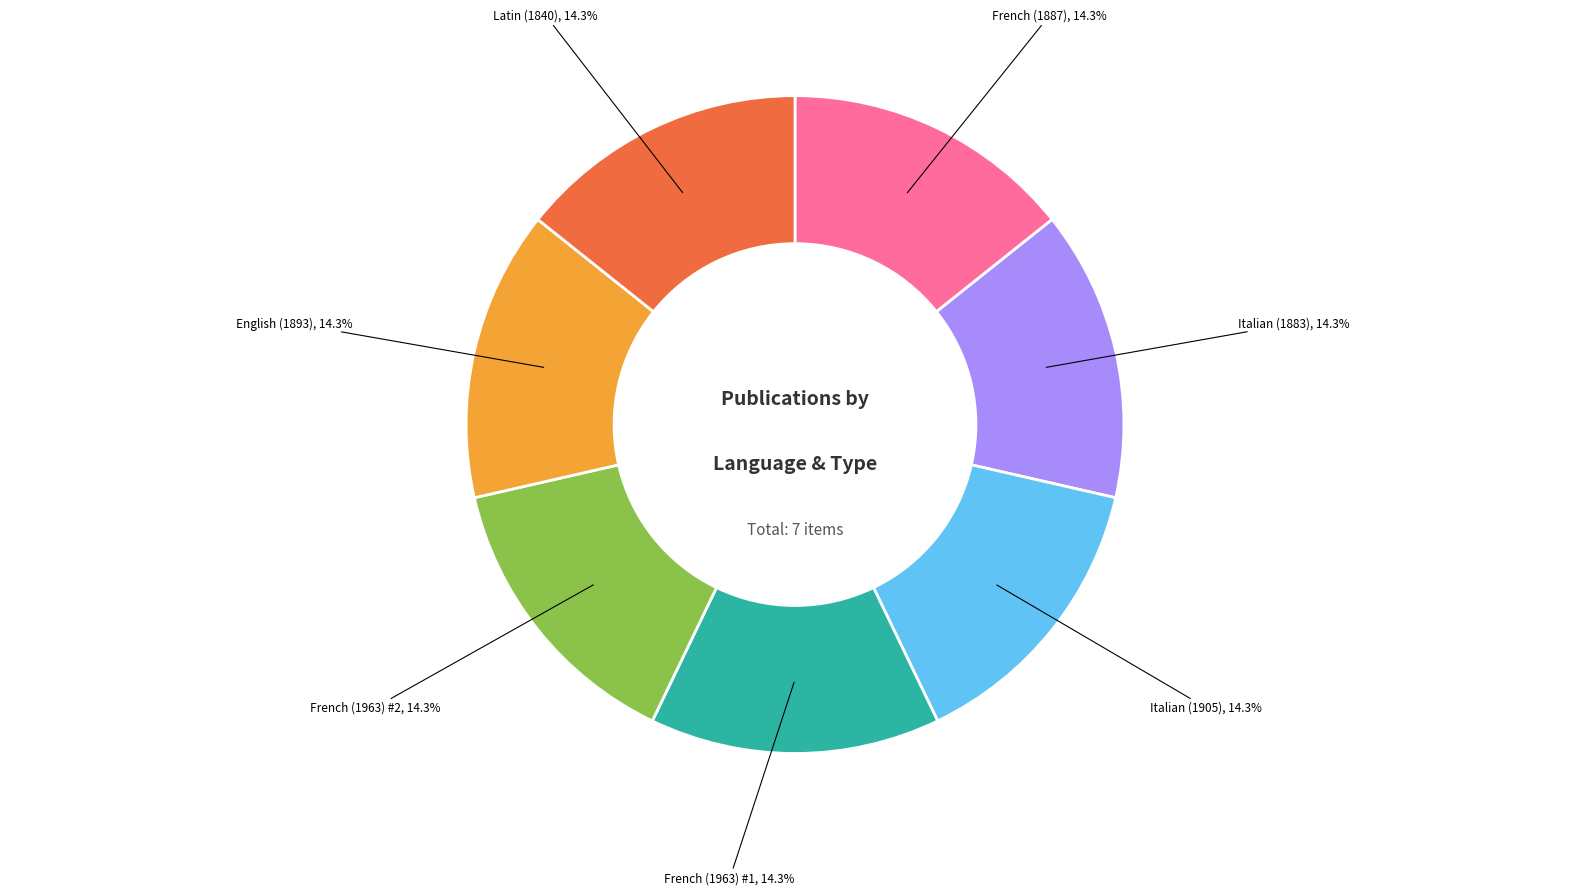

Is there a majority slice in this chart?

No